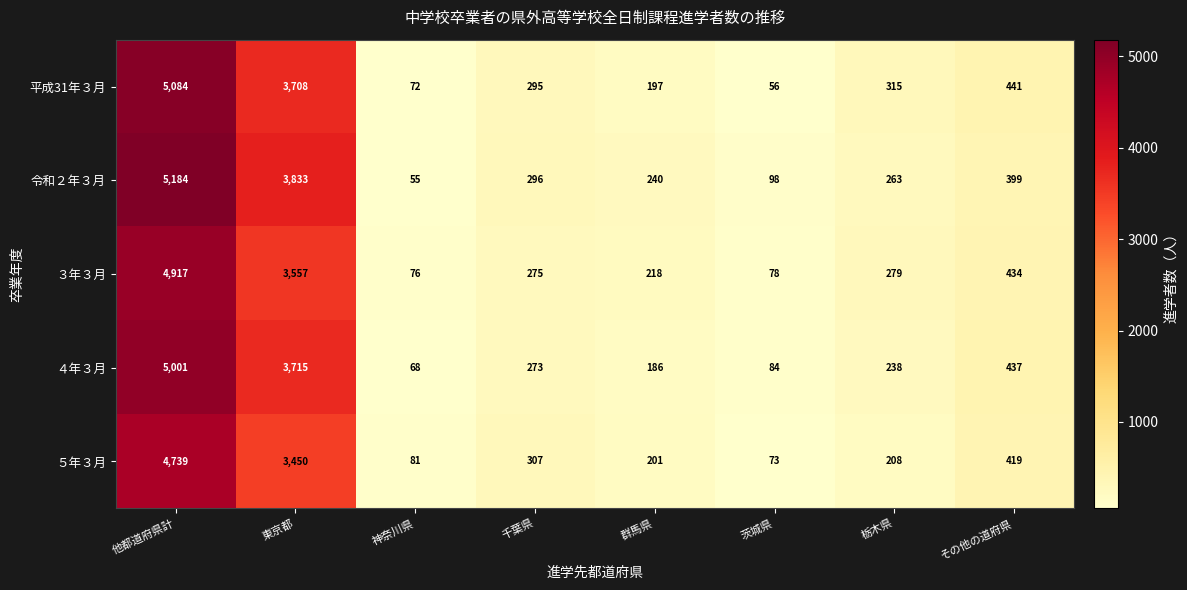

Between 千葉県 and 茨城県, which series saw the biggest shift?

平成31年３月